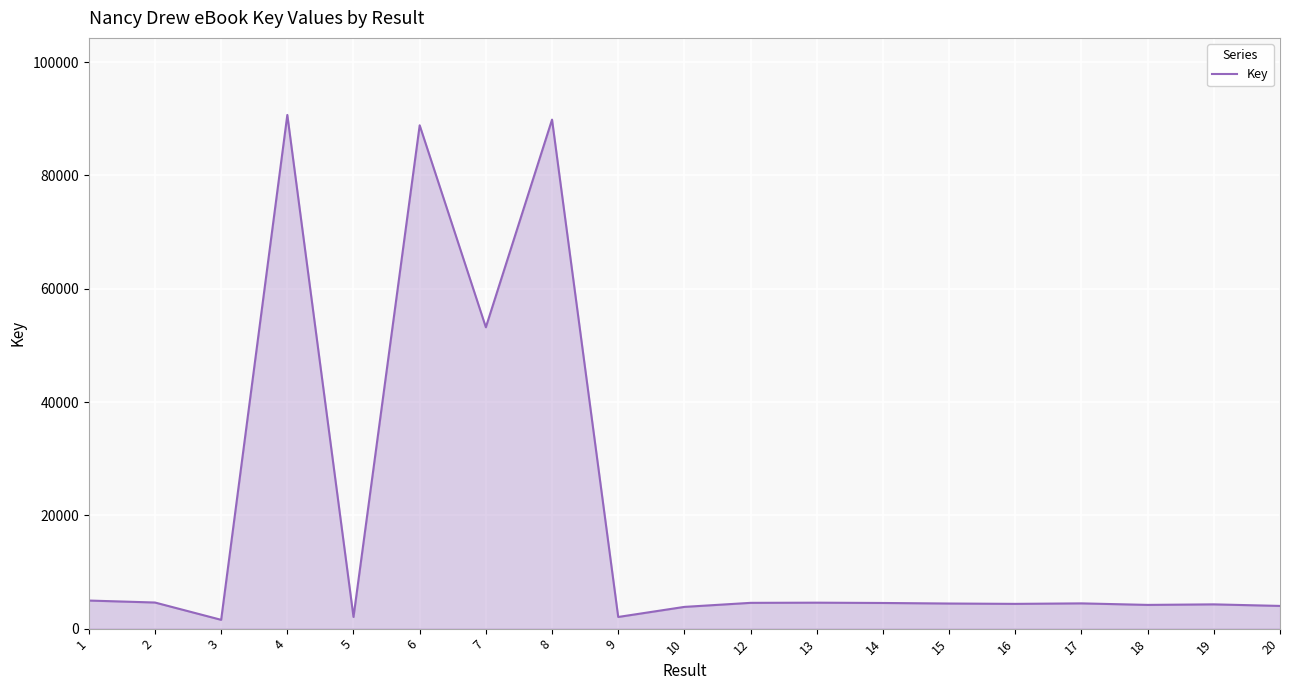

At which label does the data first exceed 4458?

1